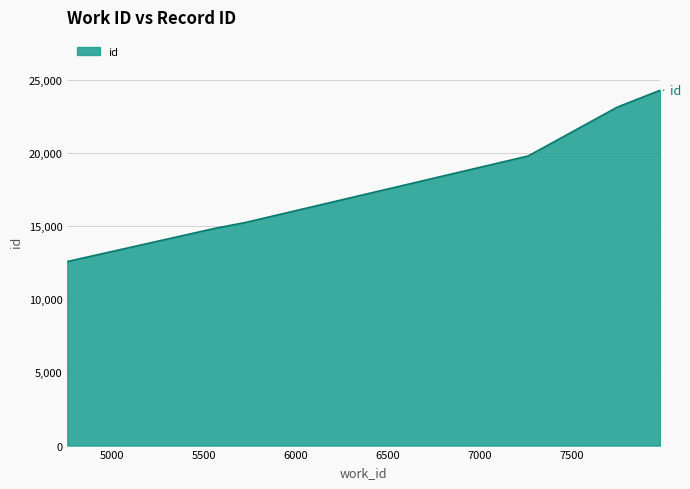

True or false: the data has more than 2 interior local peaks.

False